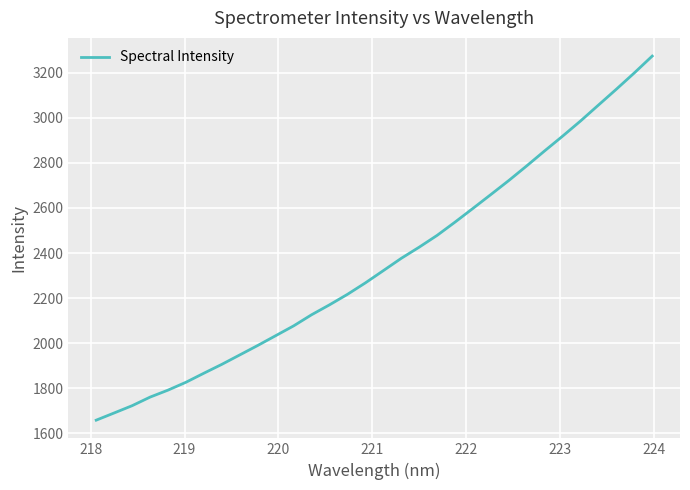

What is the smallest value displayed?

1658.5